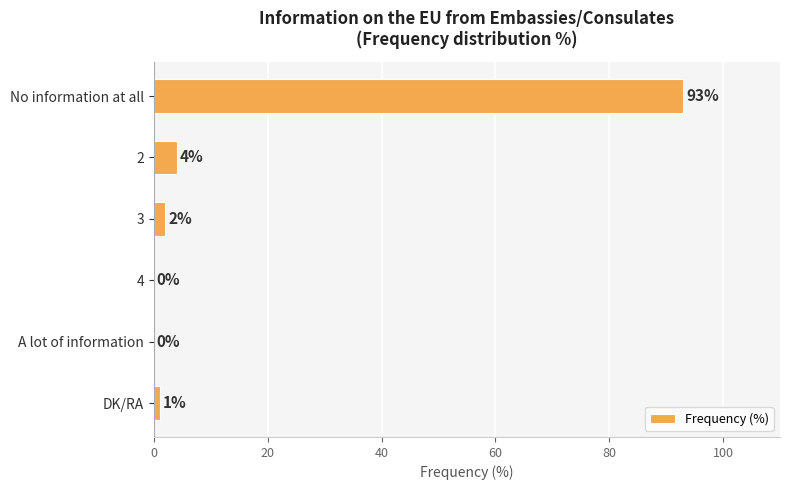

What is the change in value from 2 to DK/RA?

-3